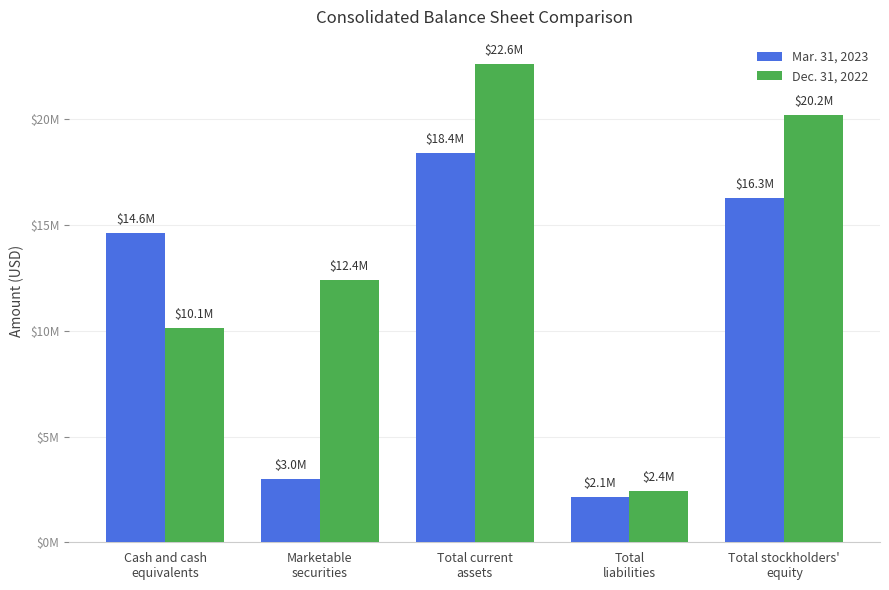

Are the bars horizontal?

No